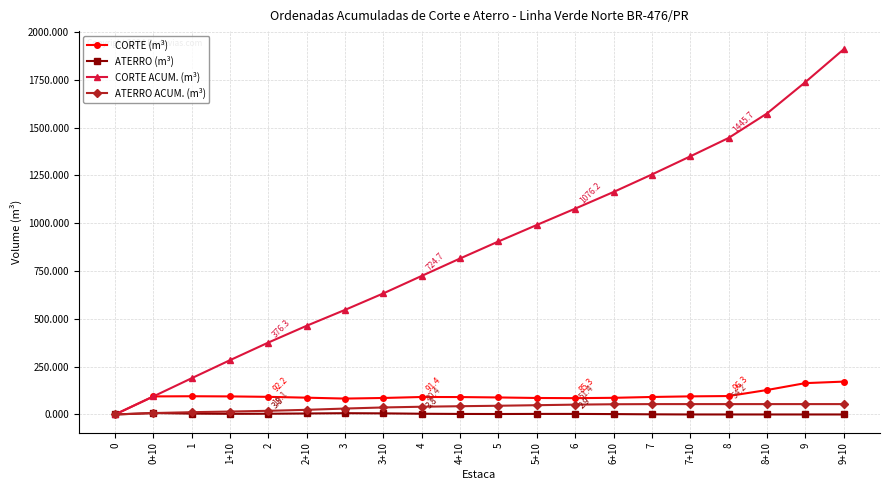

At which category is the sum across all series the highest?

9+10